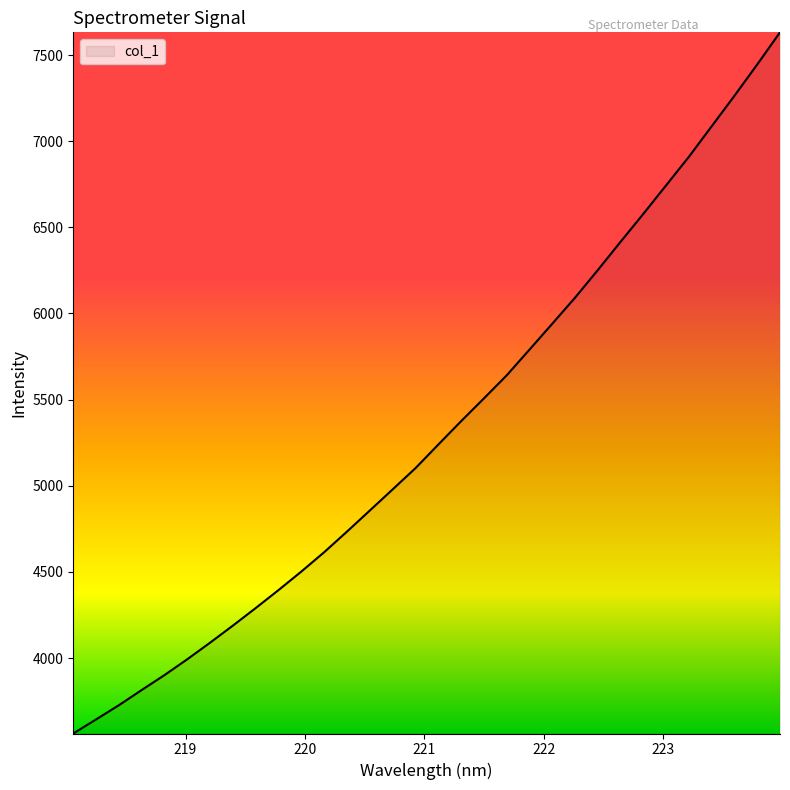

What is the difference between the maximum and minimum values?

4069.4